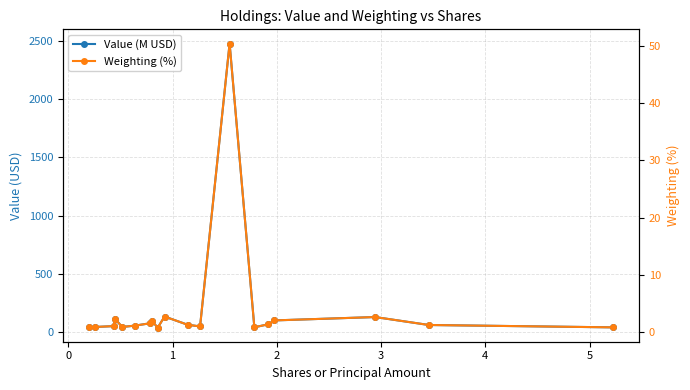

How many values in the Weighting (%) series exceed 1?

13